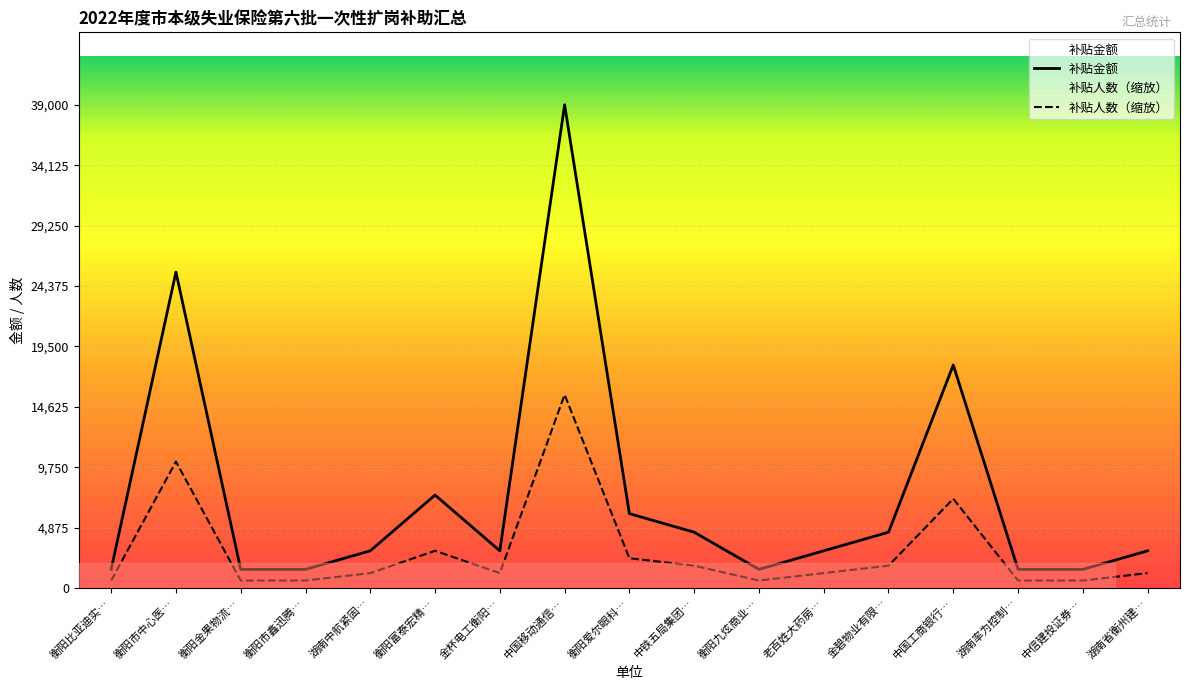

True or false: 补贴金额 has a value of 1647 at 金杯电工衡阳….

False